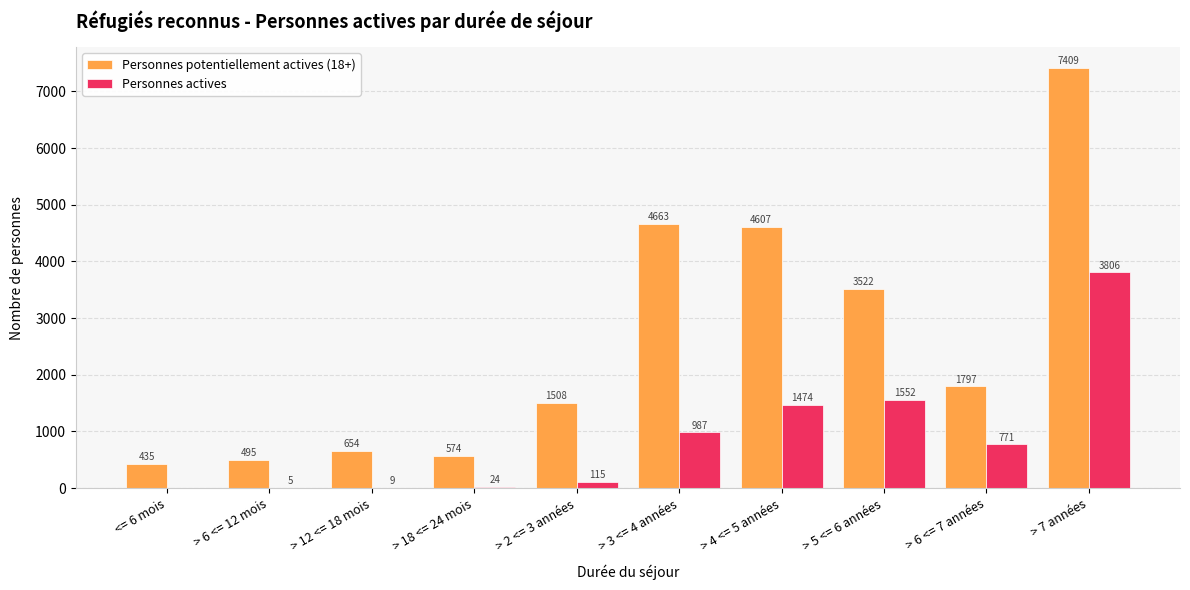

The value of Personnes actives at > 3 <= 4 années is 472. True or false?

False